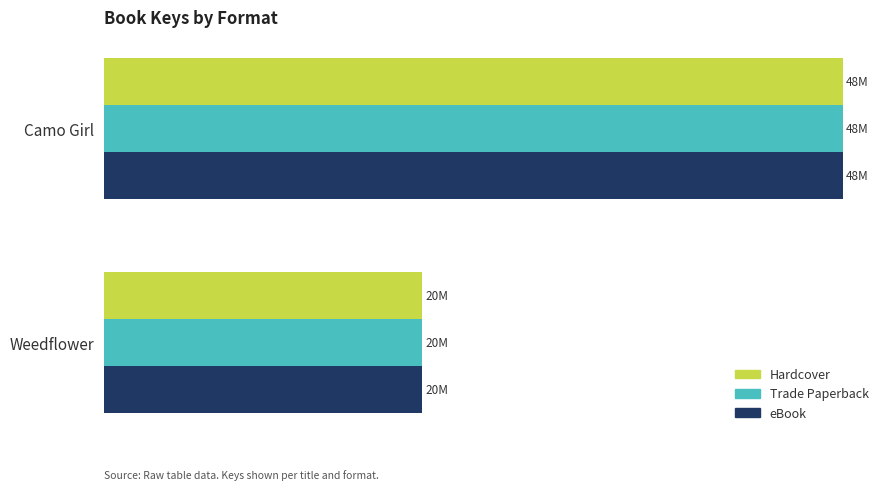

What are all the series names shown in the legend?

Hardcover, Trade Paperback, eBook